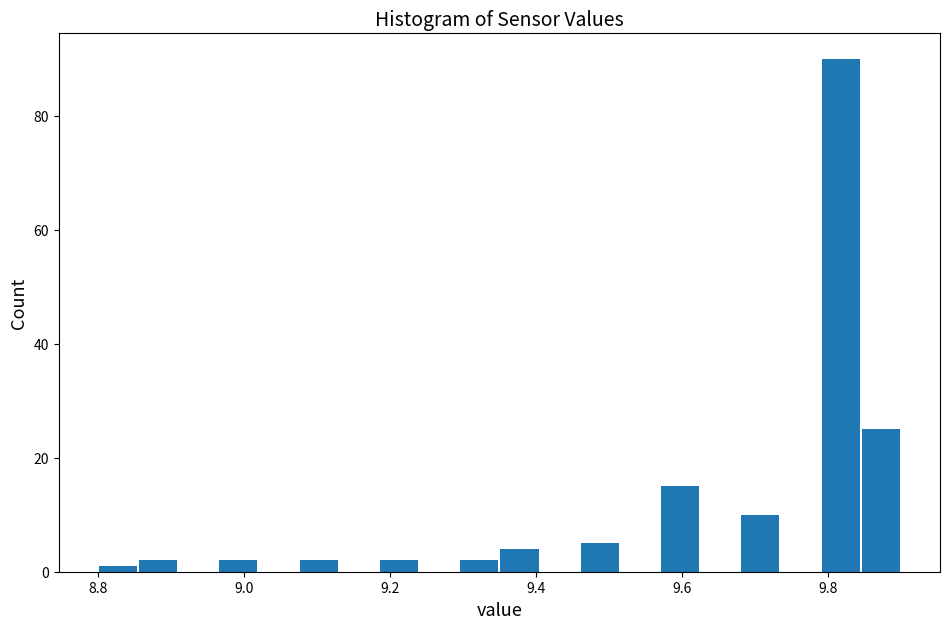

Read against the x-axis, roughly where is the centre of the tallest bar?

9.82